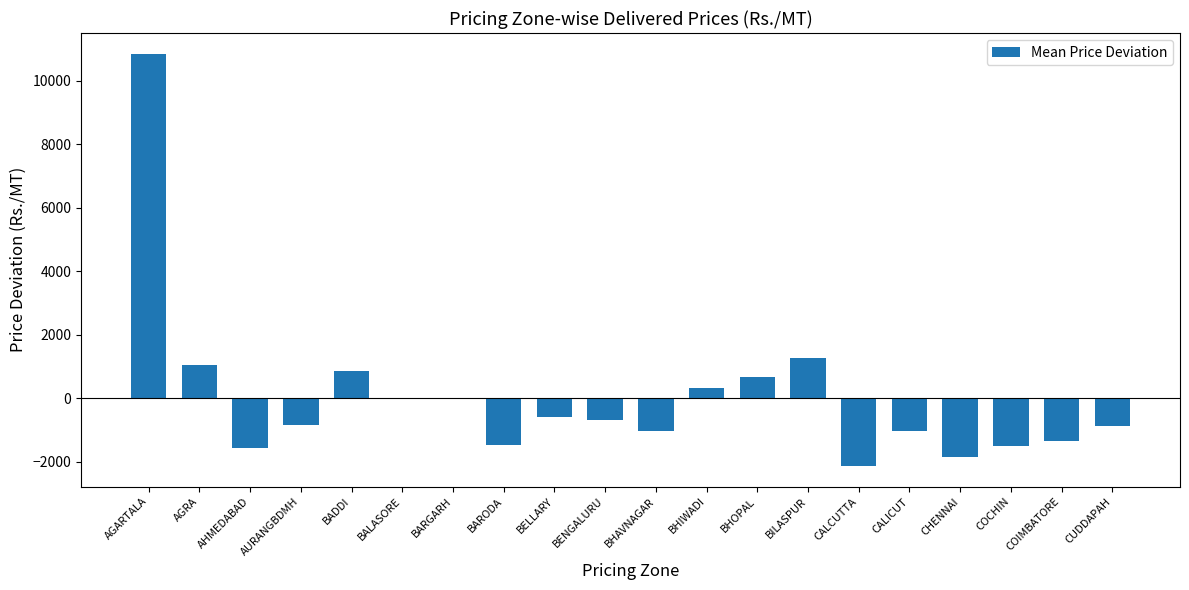

What is the sum of the values at BARODA and BELLARY?

-2063.4